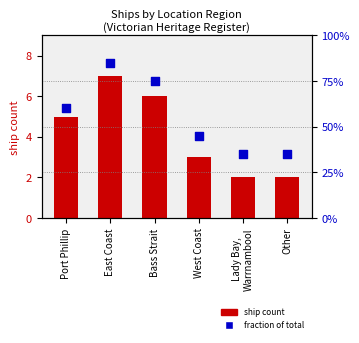

Which series has the largest total across all categories?

ship count